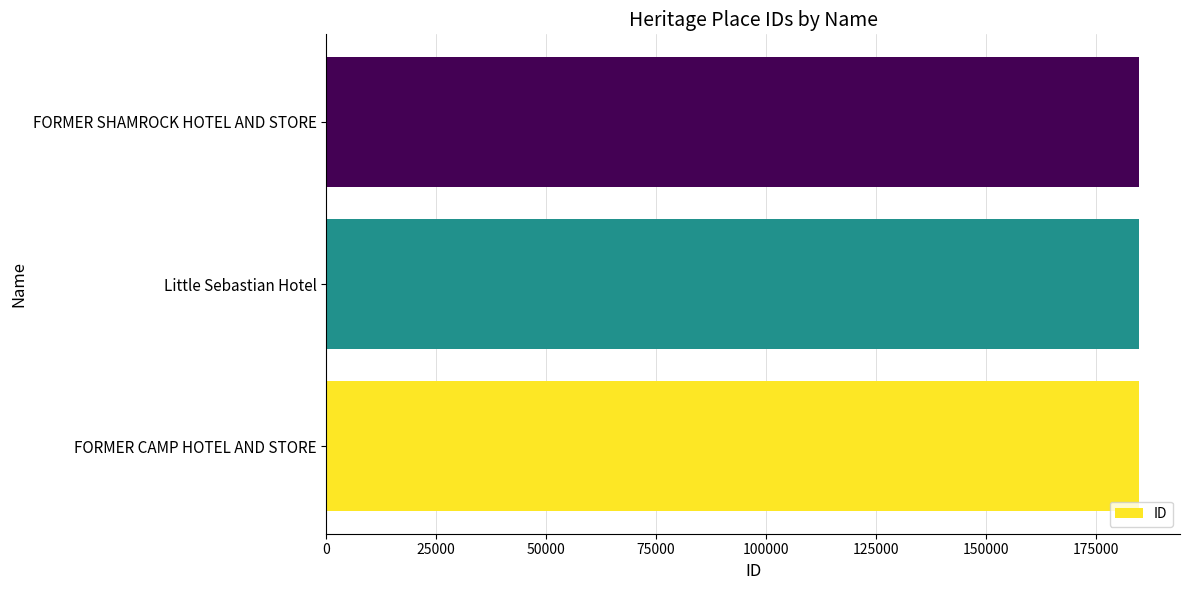

Count the values in the range 184939 to 184961.

3